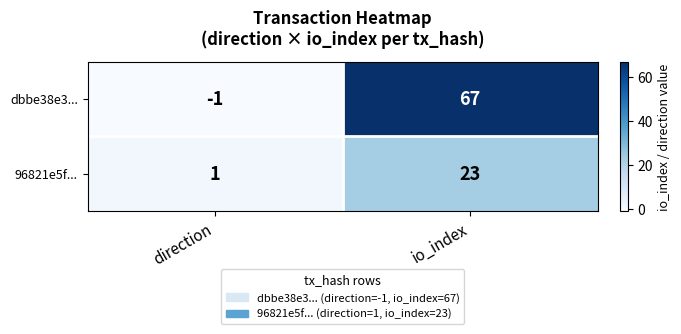

Which series has the widest spread of values?

dbbe38e3...